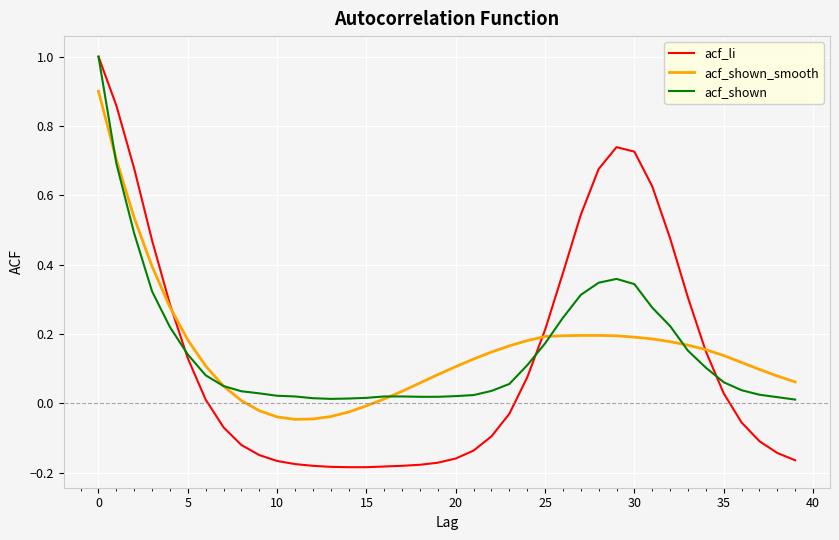

Which series has the largest range (max minus min)?

acf_li